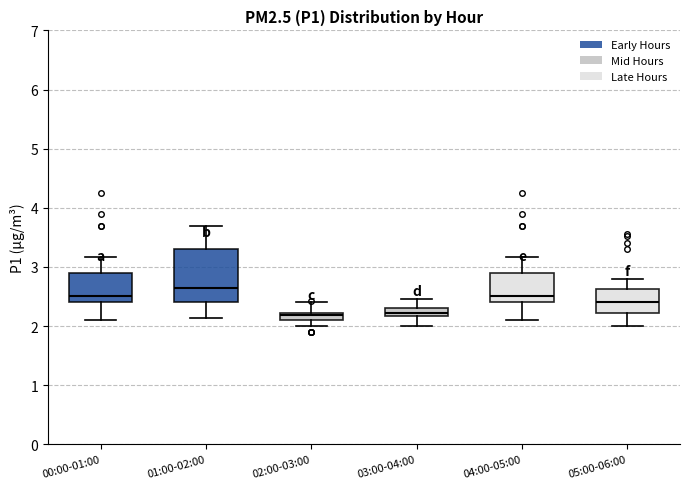

Where does the lower whisker of the box for 03:00-04:00 end on the y-axis? The values are not printed on the chart, so give them approximately, as read against the axis.

2.0